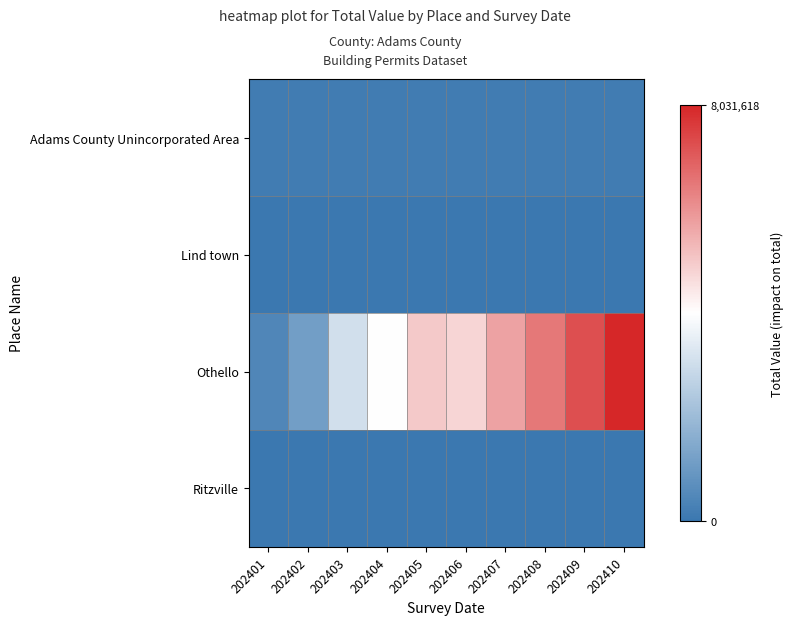

What is the total value across all series at 202410?

8177407